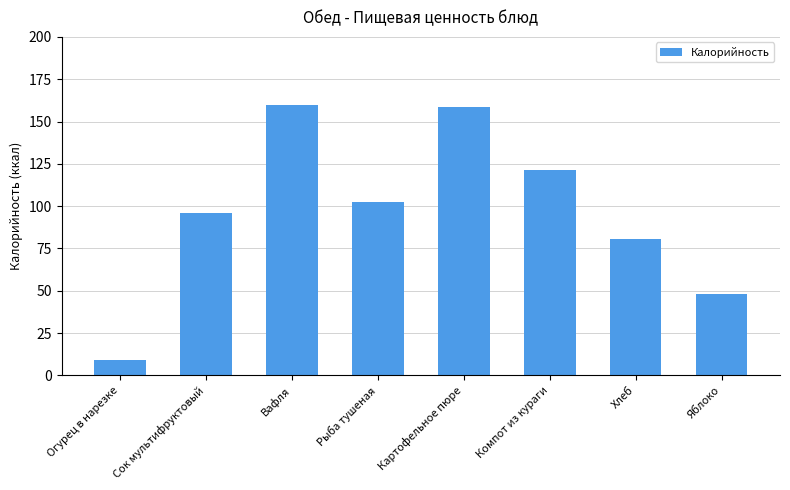

At which label is the value closest to 84?

Хлеб